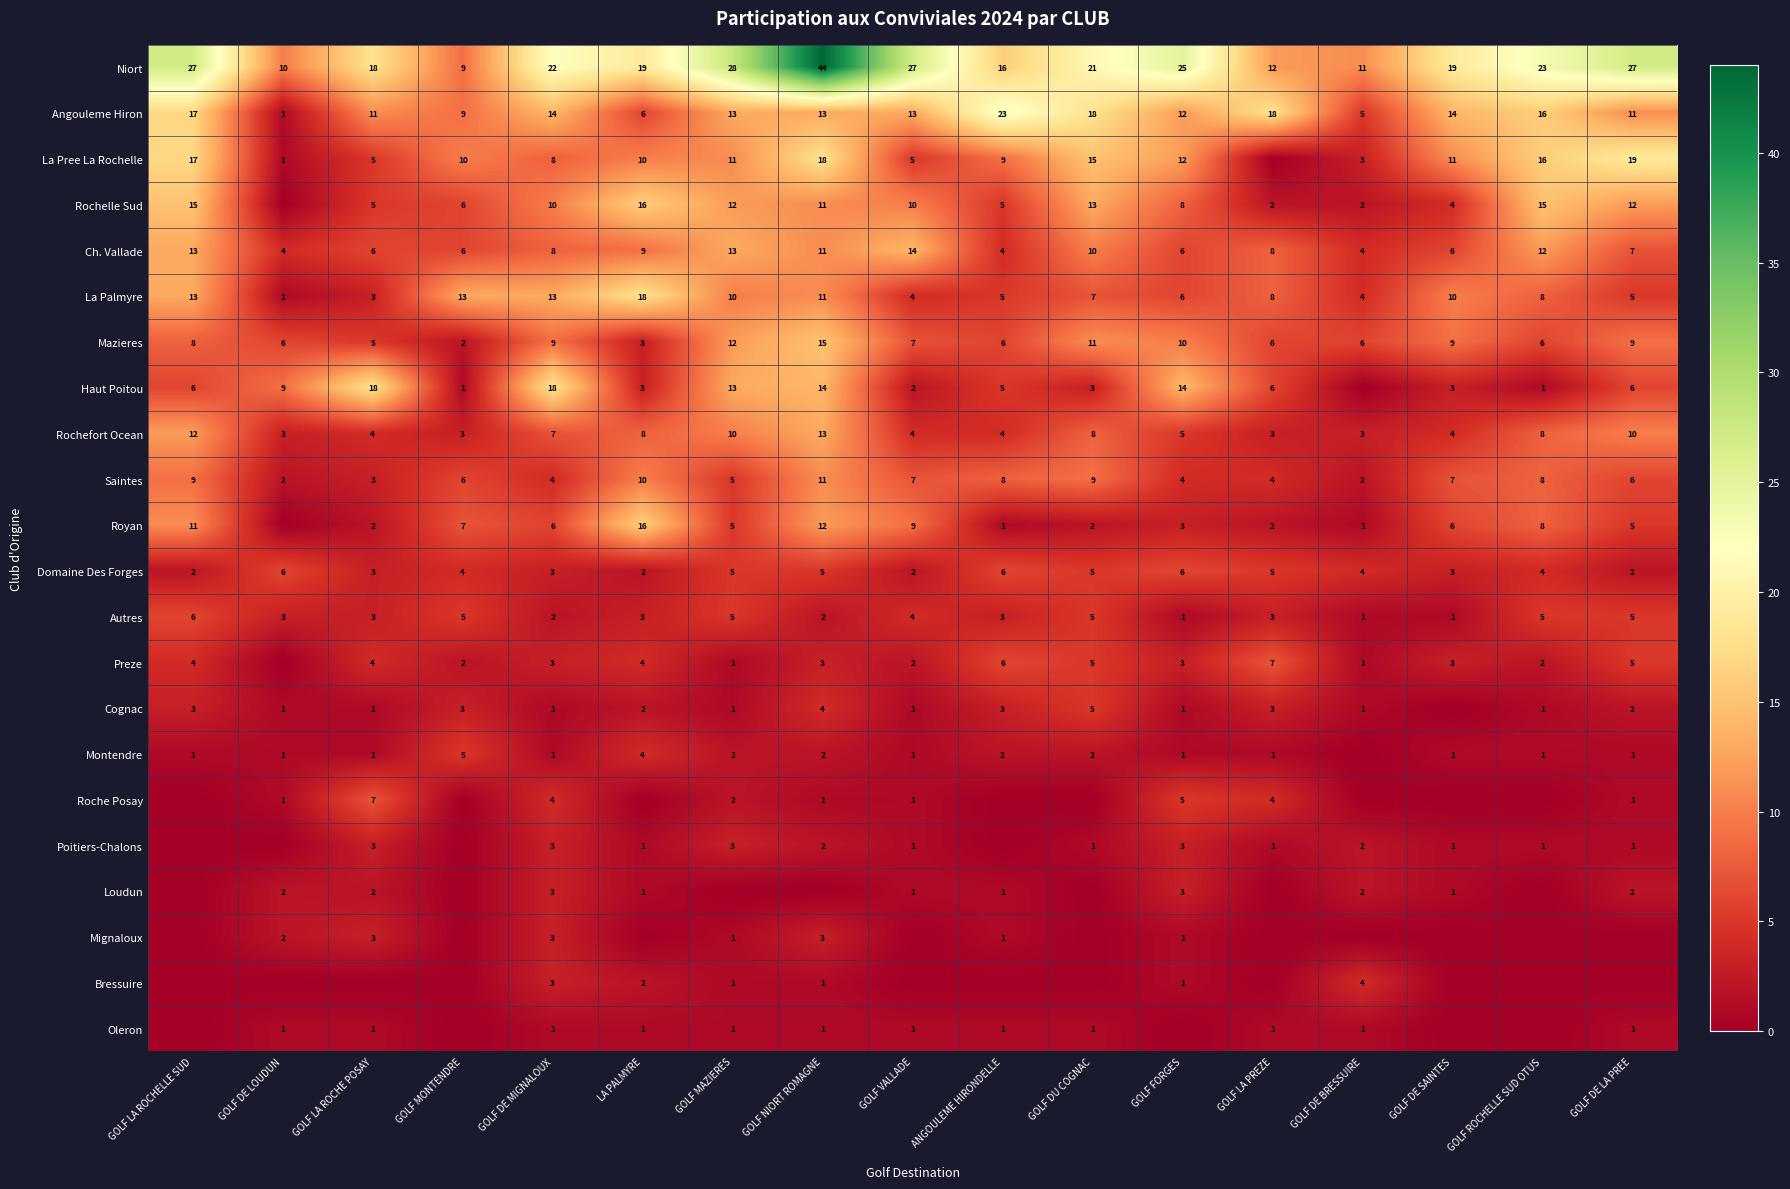

At which label is Angouleme Hiron closest to 12?

GOLF FORGES